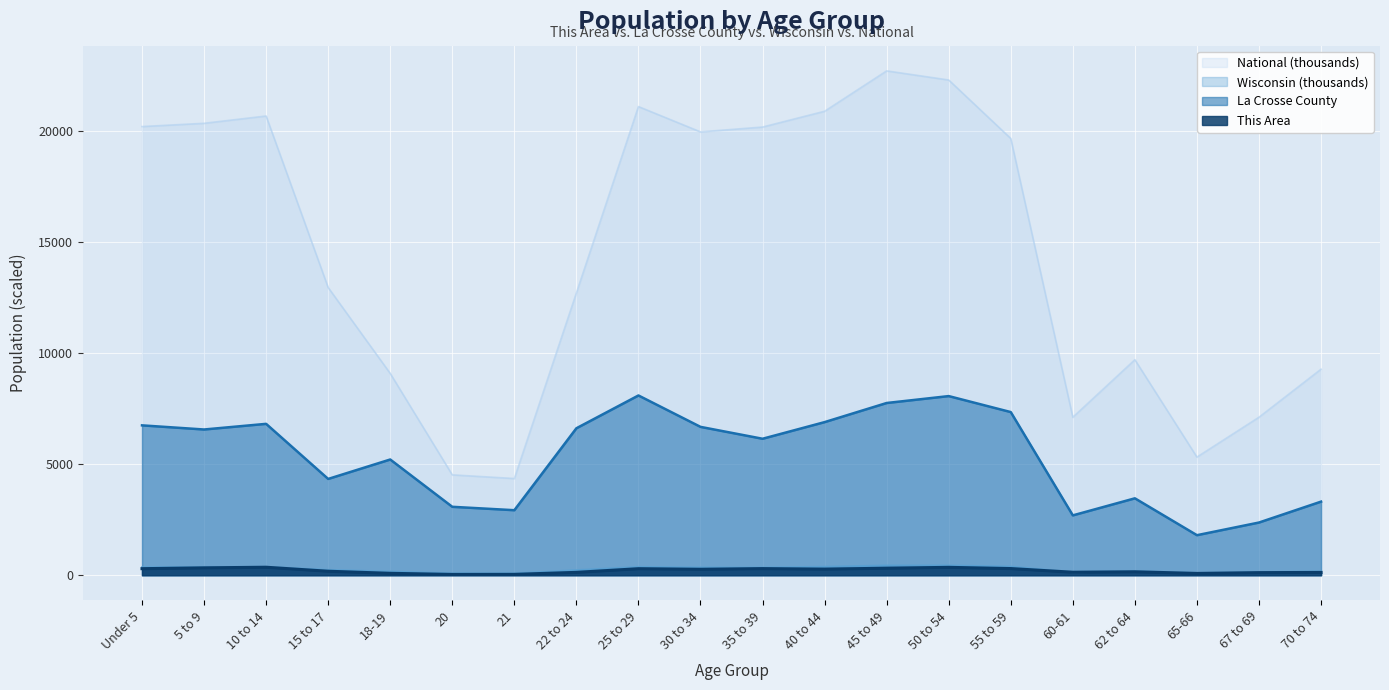

At which label is This Area closest to 198?

15 to 17